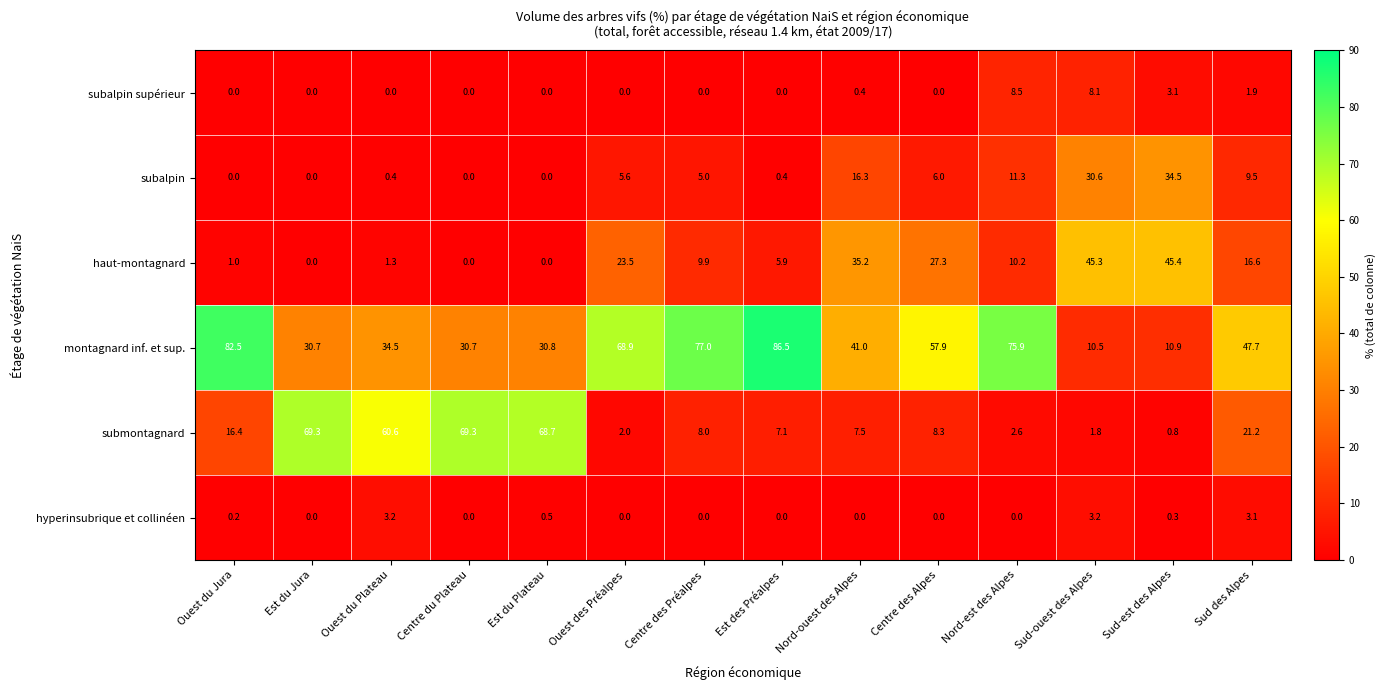

At which label does haut-montagnard first exceed 10?

Ouest des Préalpes